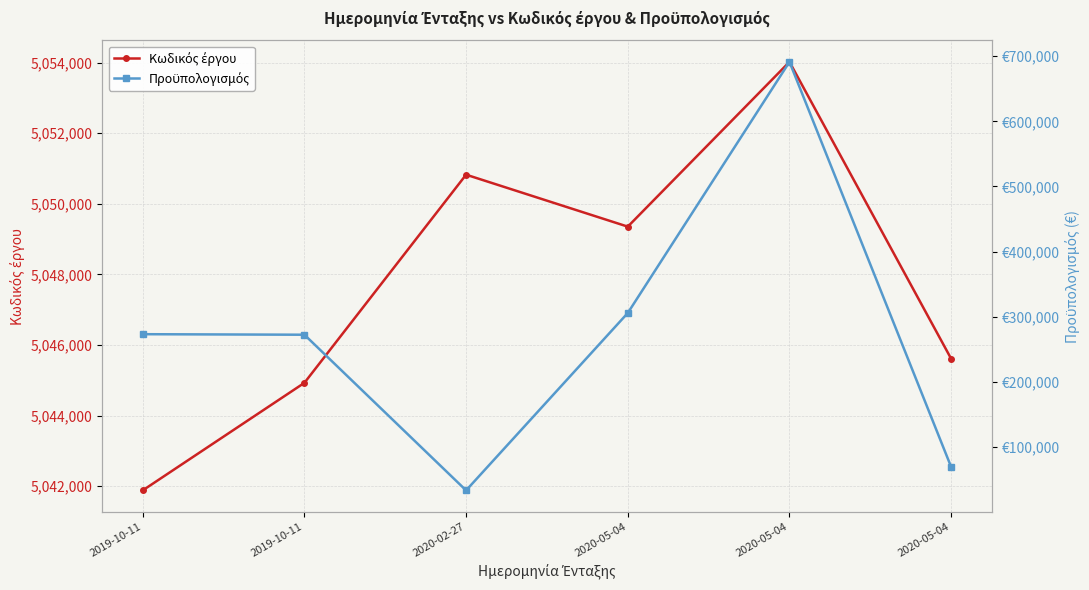

Reading left to right, transcribe all the data shown in this chart.

Κωδικός έργου: 2019-10-11=5041881.0	2019-10-11=5044928.0	2020-02-27=5050826.0	2020-05-04=5049354.0	2020-05-04=5054022.0	2020-05-04=5045610.0
Προϋπολογισμός: 2019-10-11=273210.8	2019-10-11=272396.9	2020-02-27=33440.0	2020-05-04=305738.6	2020-05-04=691223.3	2020-05-04=69318.0